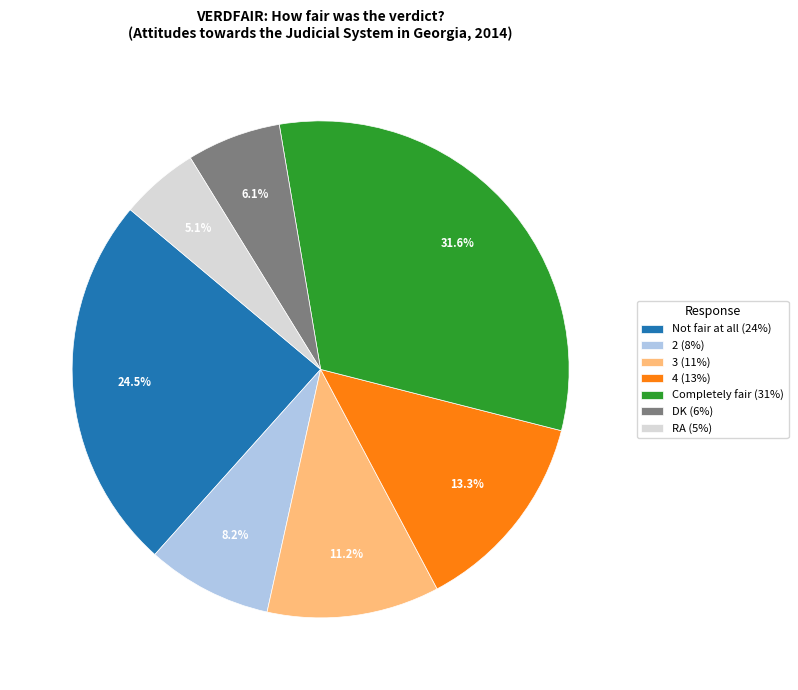

To the nearest percent, what is the combined percentage of Not fair at all and 3?

36%